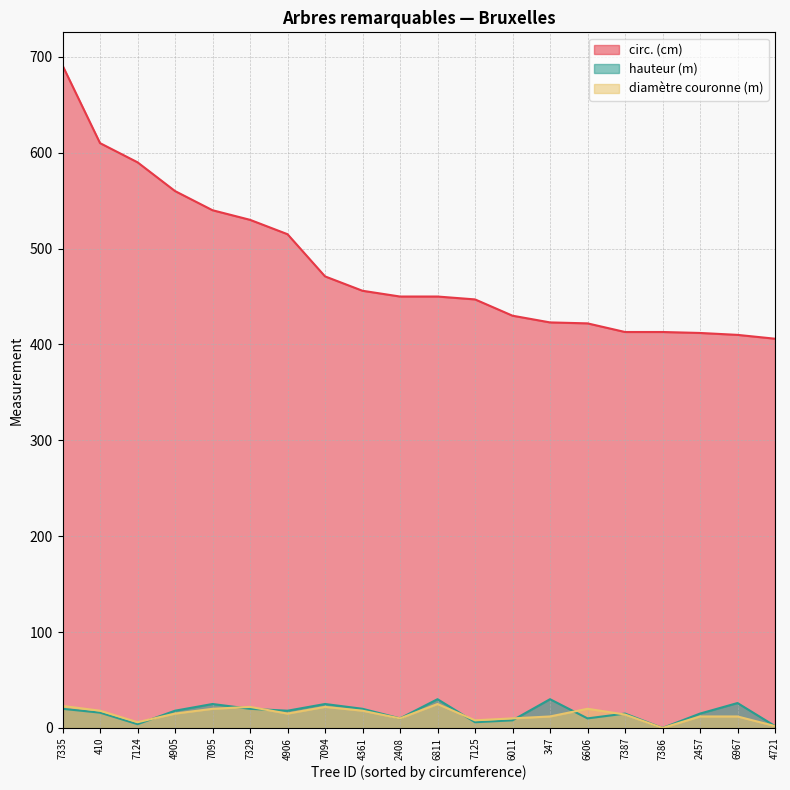

What is the value of the hauteur (m) point at the 13th from the left?

8